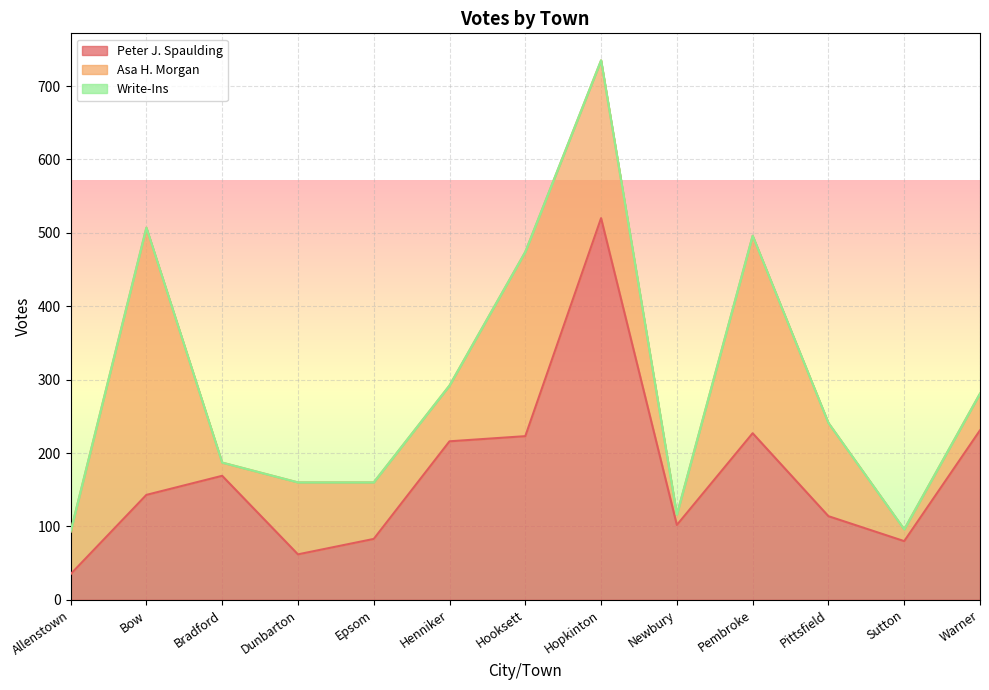

The Asa H. Morgan series shows 38 at Allenstown. True or false?

False